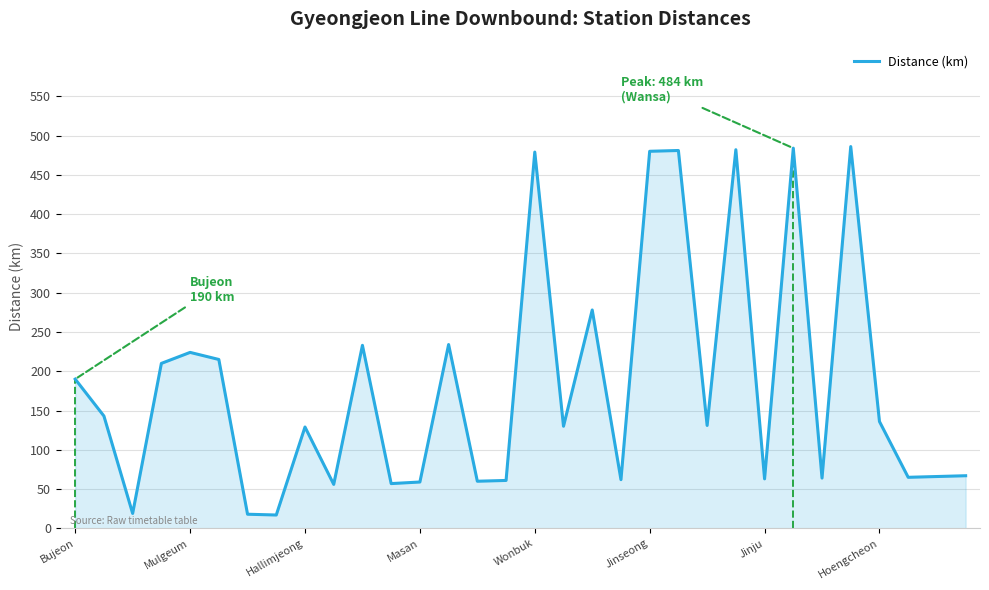

What is the minimum value shown in the chart?

17